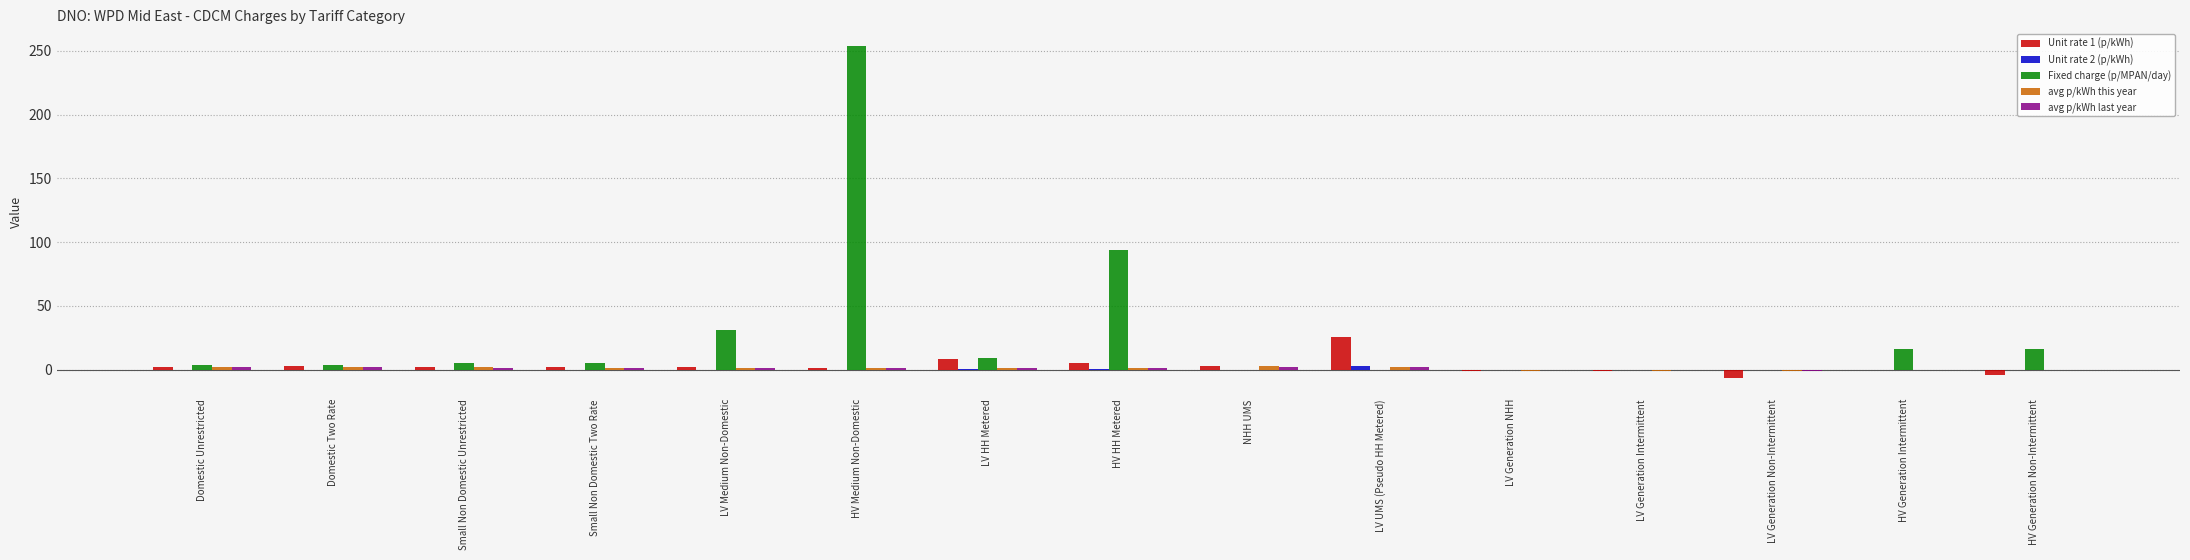

At which label is Fixed charge (p/MPAN/day) closest to 126?

HV HH Metered